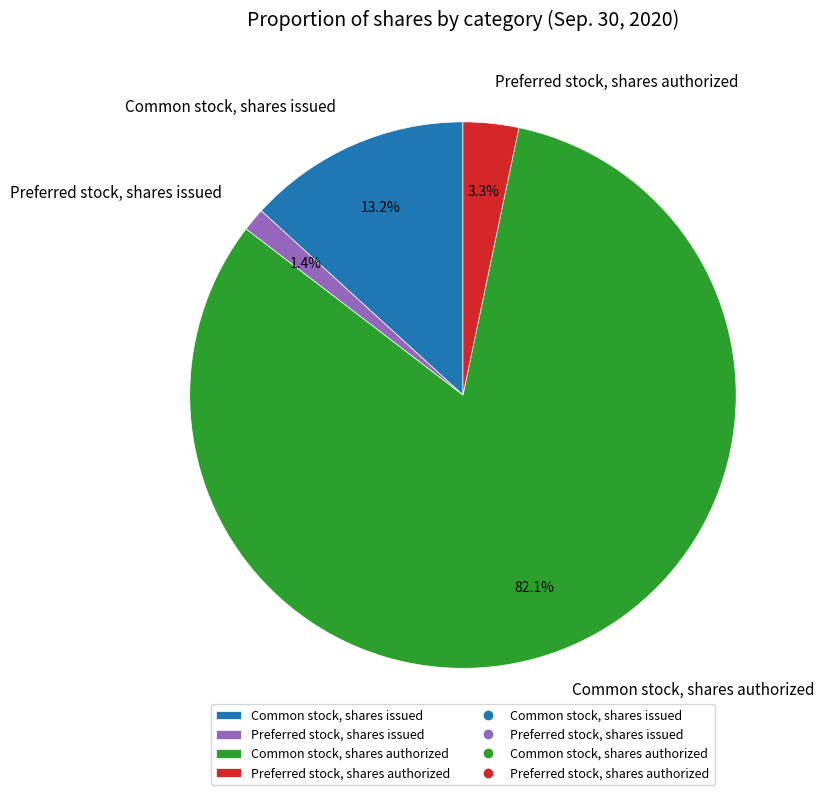

Which category has the biggest portion of the pie?

Common stock, shares authorized